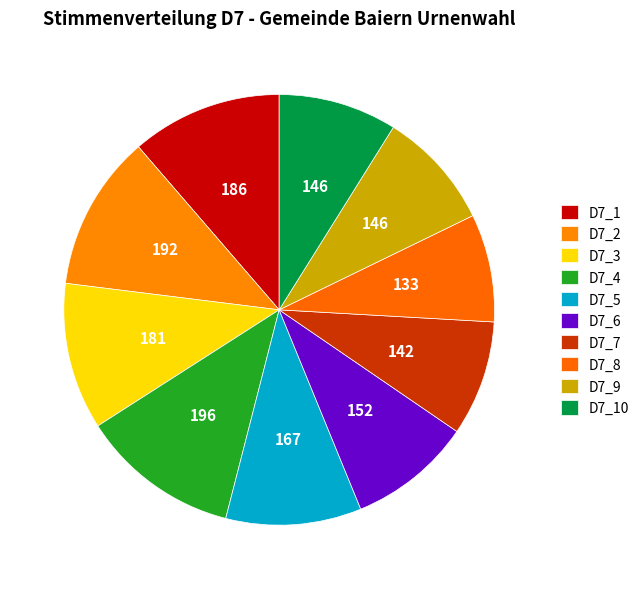

Count the number of slices in the pie.

10